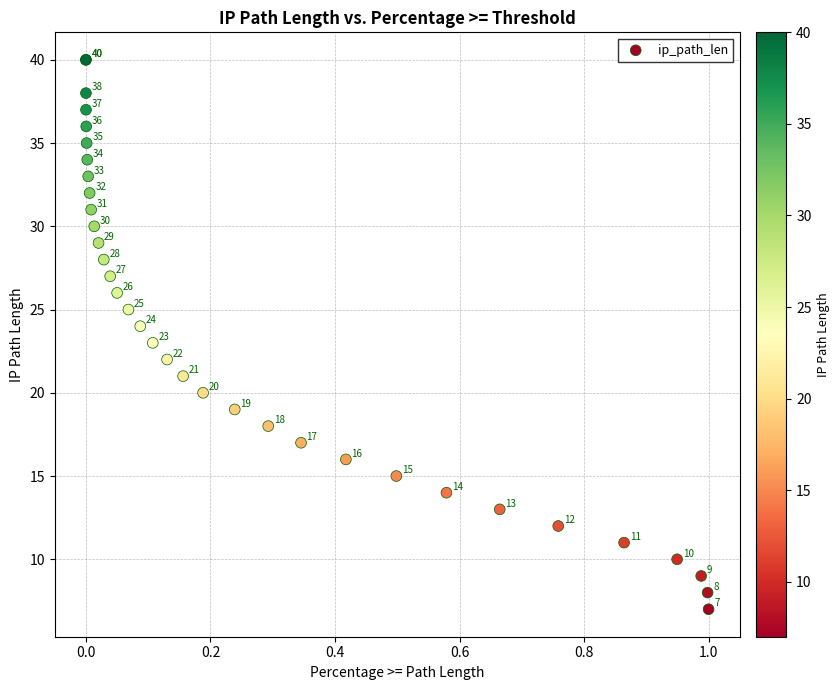

What Y value in the scatter plot is closest to 23?

23